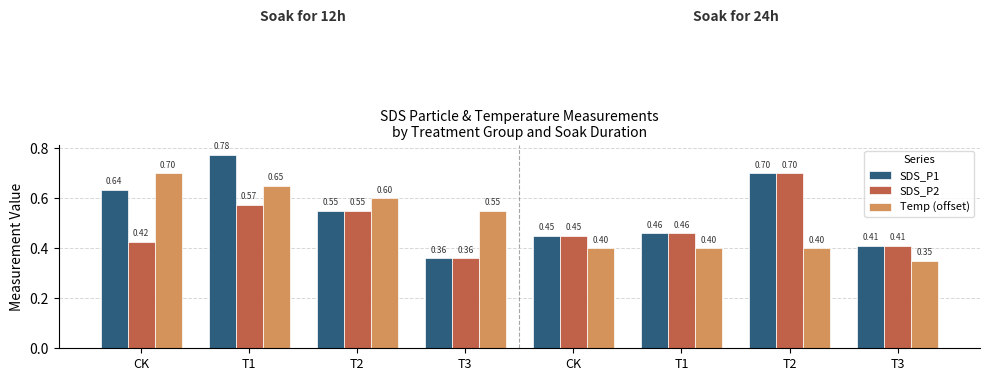

Reading left to right, extract all data points from this chart.

SDS_P1: 0.6	0.8	0.6	0.4	0.4	0.5	0.7	0.4
SDS_P2: 0.4	0.6	0.6	0.4	0.4	0.5	0.7	0.4
Temp (offset): 0.7	0.6	0.6	0.6	0.4	0.4	0.4	0.4